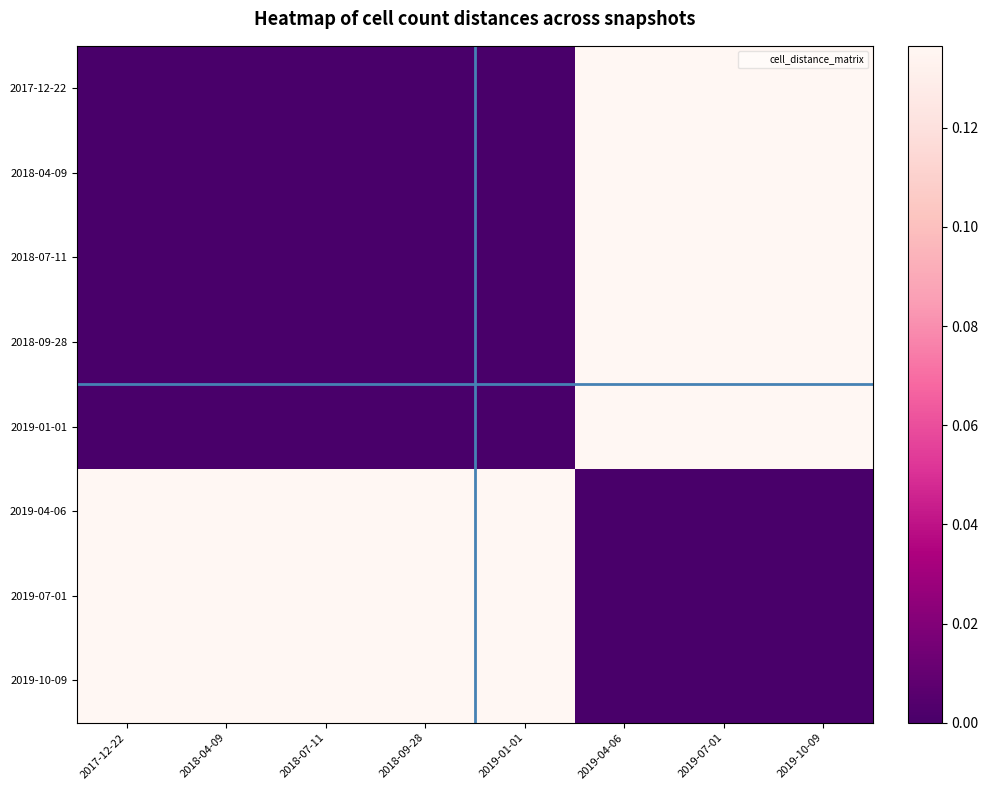

At which category is the sum across all series the highest?

2019-04-06